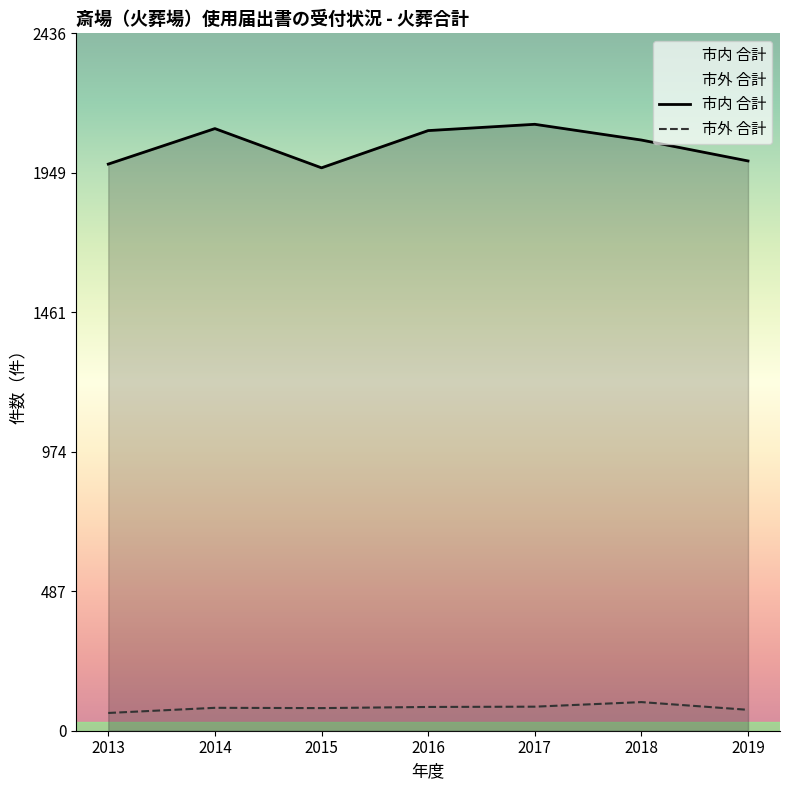

What is the sum of the 市内 合計 values at 2018 and 2019?

4053